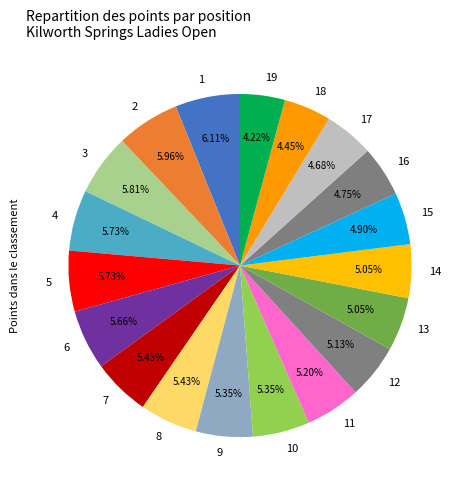

What percentage is the 9 slice, to the nearest percent?

5%